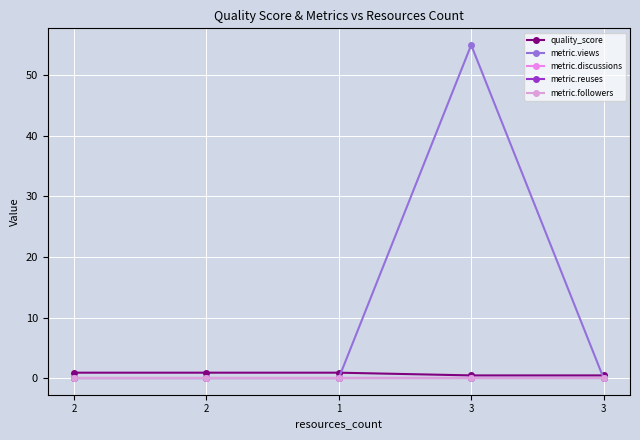

Is this an area chart (filled region under the line)?

No